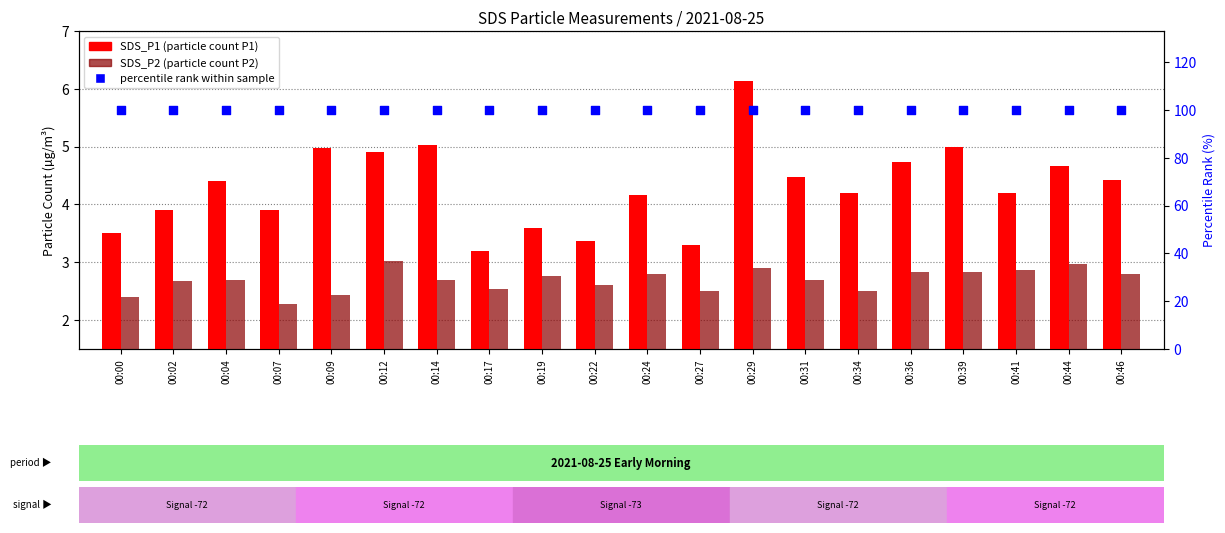

Which series has the largest Y range (max minus min)?

SDS_P1 (transformed count)